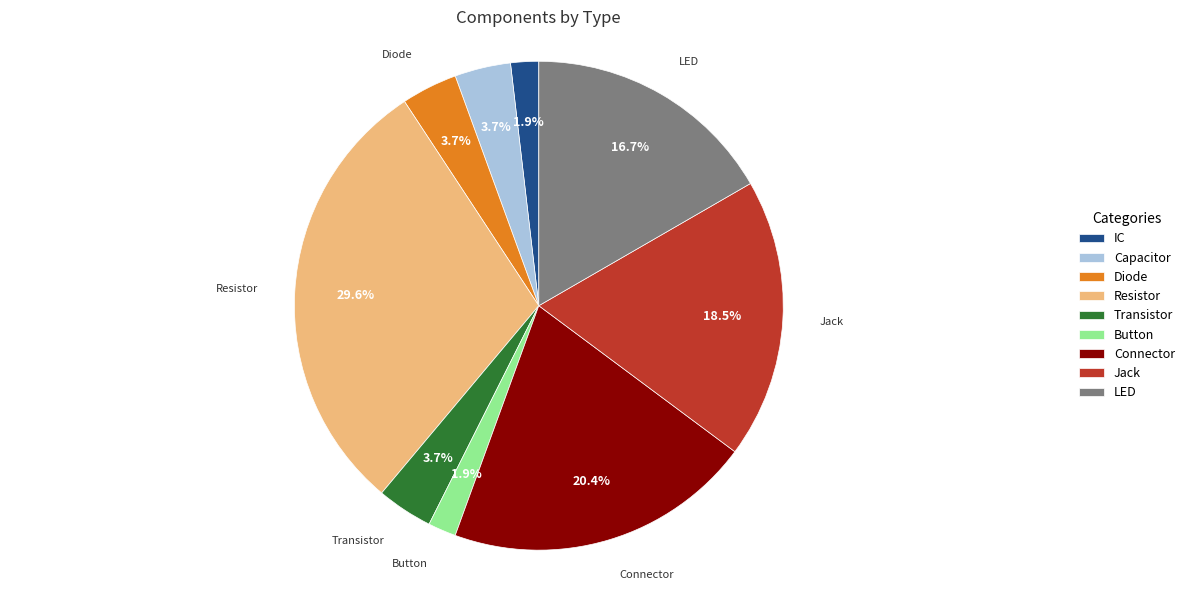

Do Resistor and Transistor together represent more than half of the pie?

No